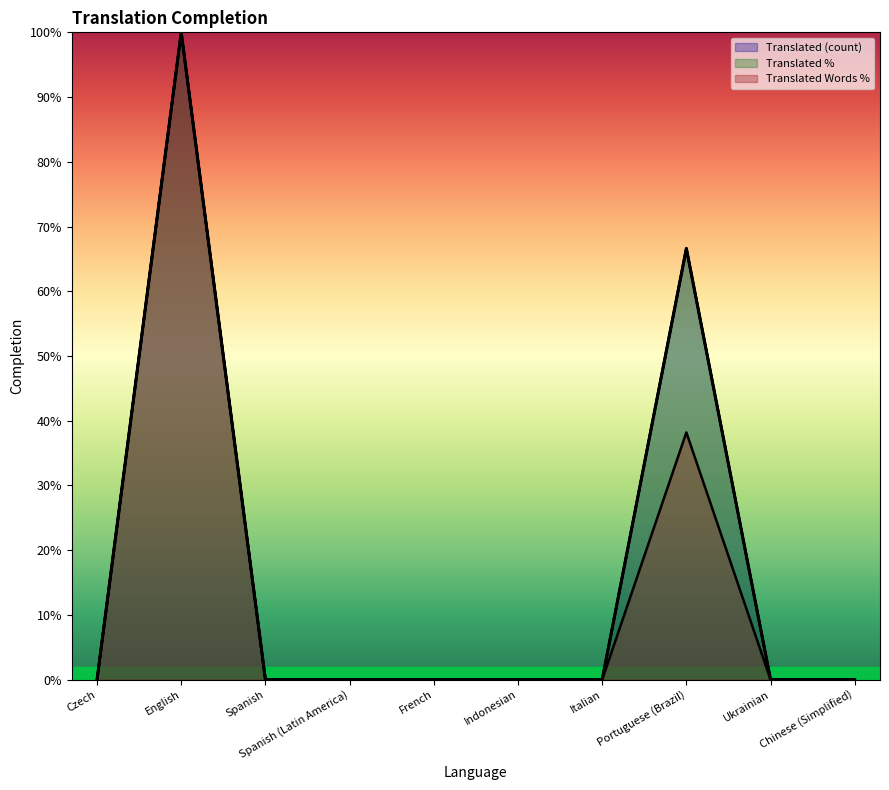

Reading left to right, transcribe all the data shown in this chart.

translated: Czech=0.0	English=100.0	Spanish=0.0	Spanish (Latin America)=0.0	French=0.0	Indonesian=0.0	Italian=0.0	Portuguese (Brazil)=66.7	Ukrainian=0.0	Chinese (Simplified)=0.0
translated_percent: Czech=0.0	English=100.0	Spanish=0.0	Spanish (Latin America)=0.0	French=0.0	Indonesian=0.0	Italian=0.0	Portuguese (Brazil)=66.6	Ukrainian=0.0	Chinese (Simplified)=0.0
translated_words_percent: Czech=0.0	English=100.0	Spanish=0.0	Spanish (Latin America)=0.0	French=0.0	Indonesian=0.0	Italian=0.0	Portuguese (Brazil)=38.2	Ukrainian=0.0	Chinese (Simplified)=0.0